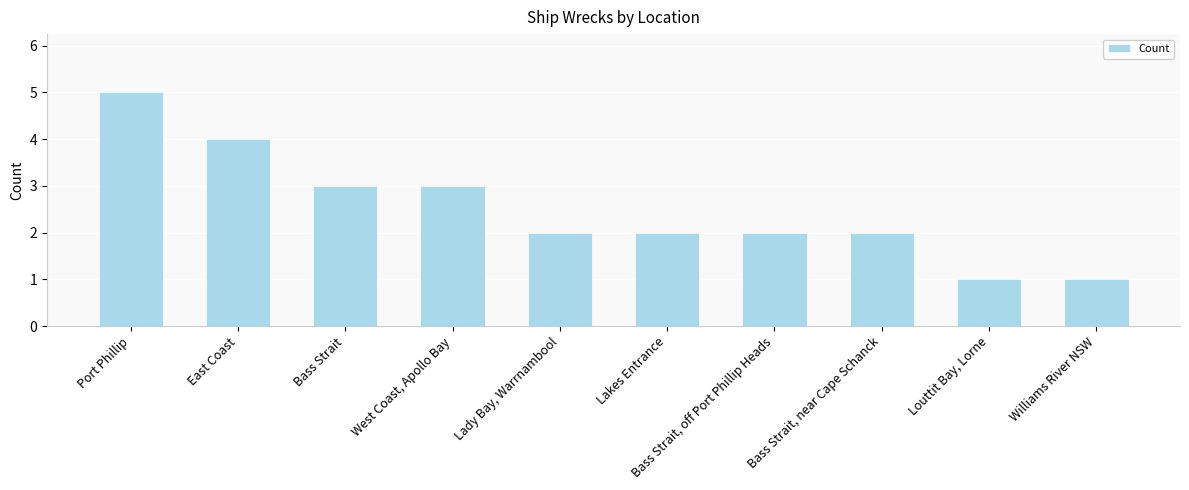

Reading right to left, transcribe all the data shown in this chart.

Williams River NSW=1	Louttit Bay, Lorne=1	Bass Strait, near Cape Schanck=2	Bass Strait, off Port Phillip Heads=2	Lakes Entrance=2	Lady Bay, Warrnambool=2	West Coast, Apollo Bay=3	Bass Strait=3	East Coast=4	Port Phillip=5